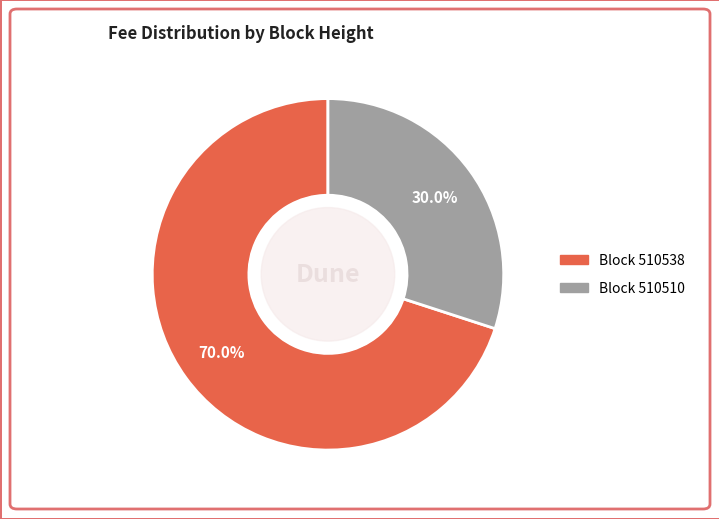

Is there any slice that represents more than half of the pie?

Yes